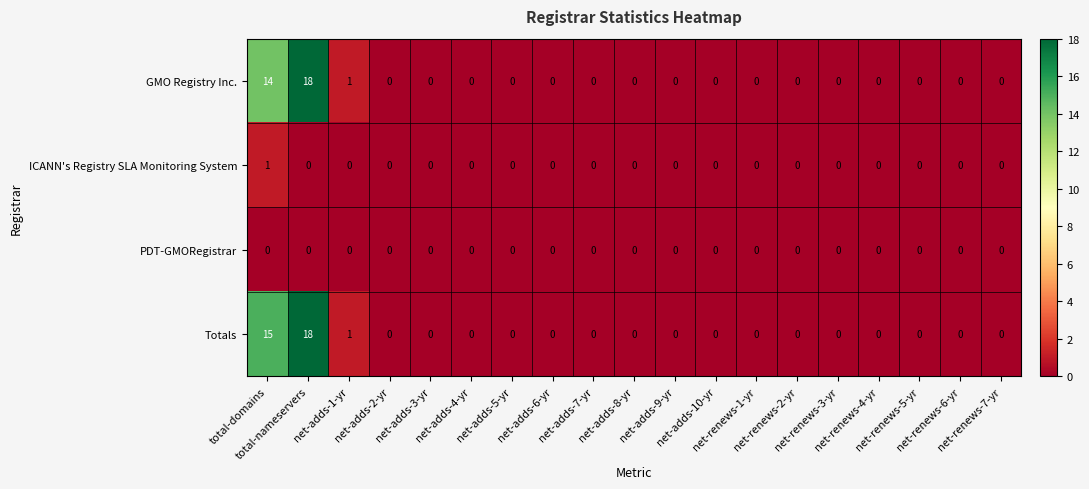

Which category has the highest value across all series?

total-nameservers